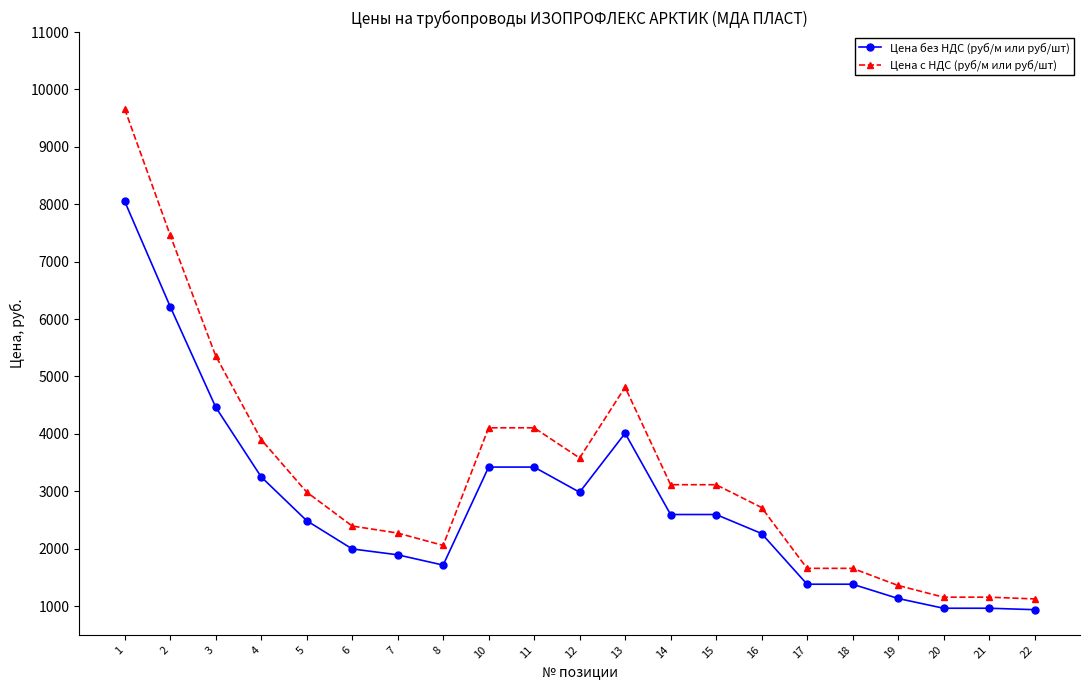

At 14, list the series in order from largest to smallest.

Цена с НДС (руб/м или руб/шт), Цена без НДС (руб/м или руб/шт)